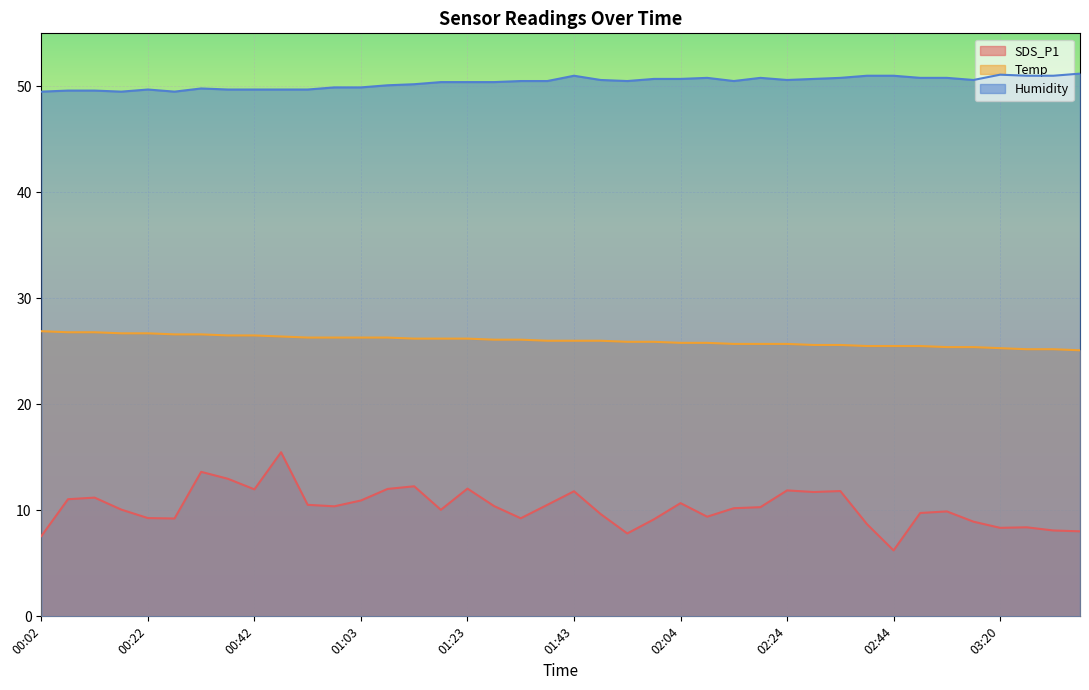

What value does the SDS_P1 series have at 00:02?

7.6